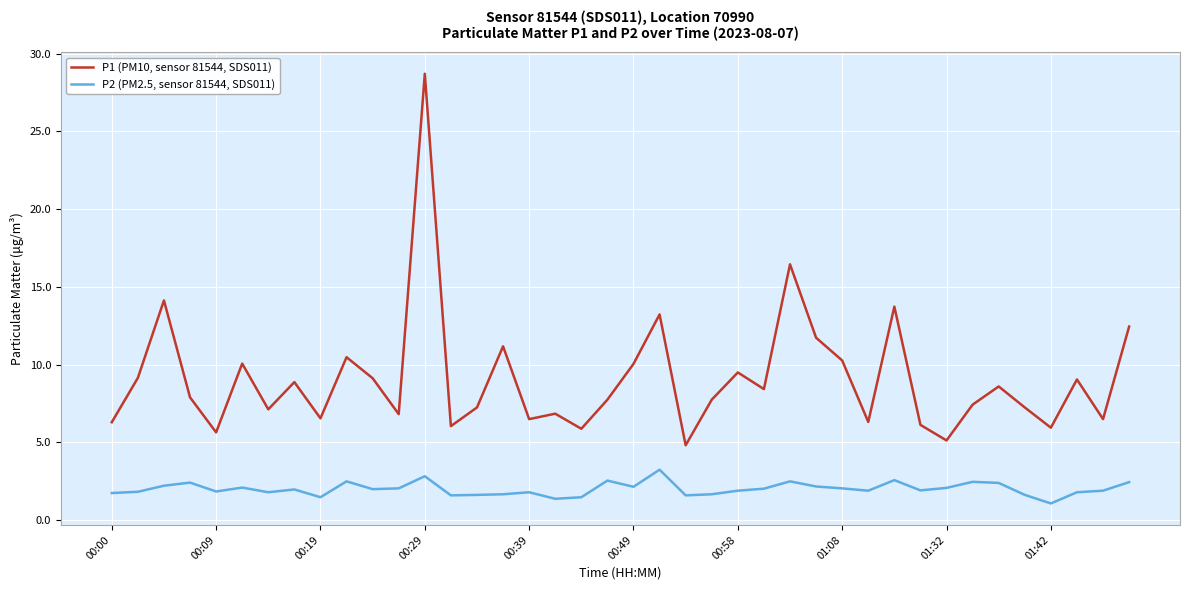

How many values in the P1 (PM10, sensor 81544, SDS011) series exceed 7?

26